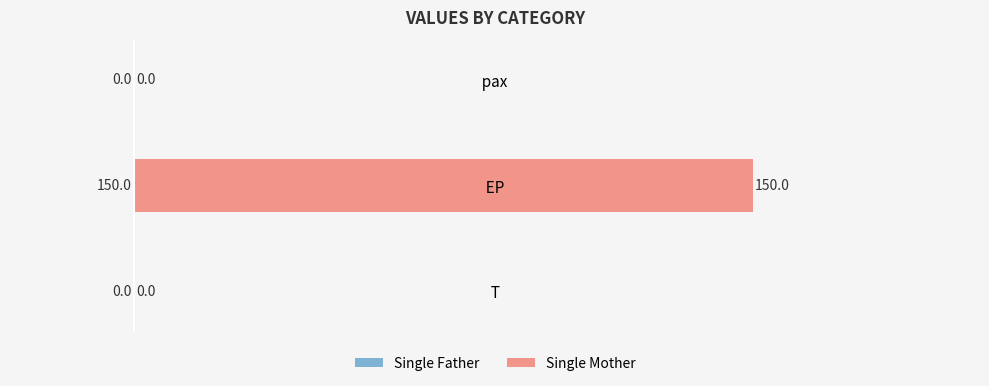

What is the approximate value at   EP  , to the nearest 5?

150